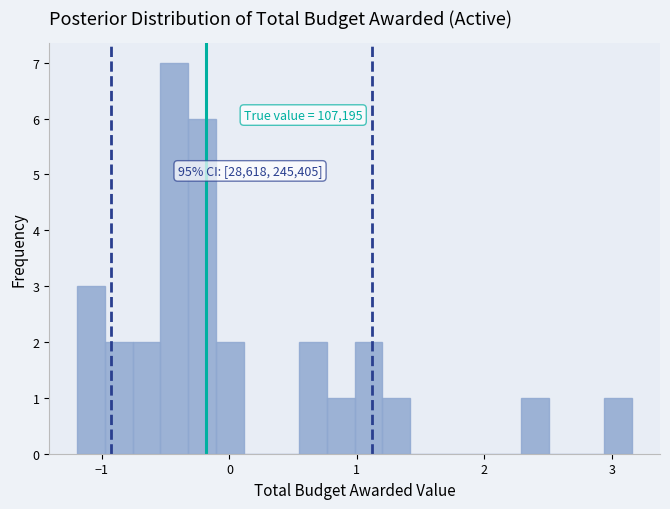

Read against the x-axis, roughly where is the centre of the tallest bar?

-0.4